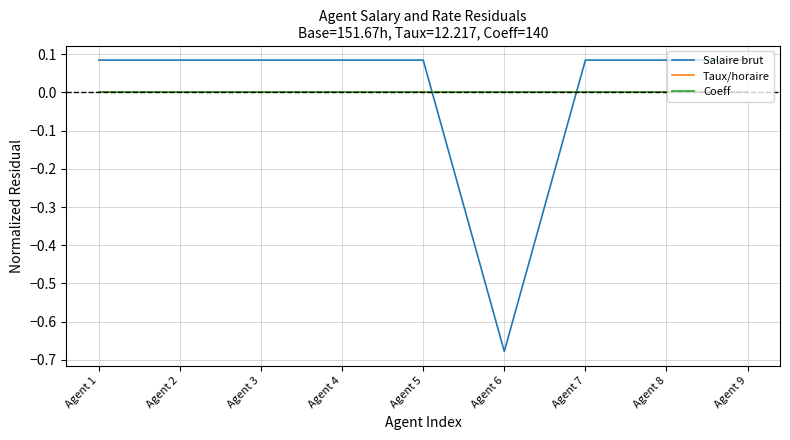

True or false: Taux/horaire and Salaire brut intersect in this chart.

True